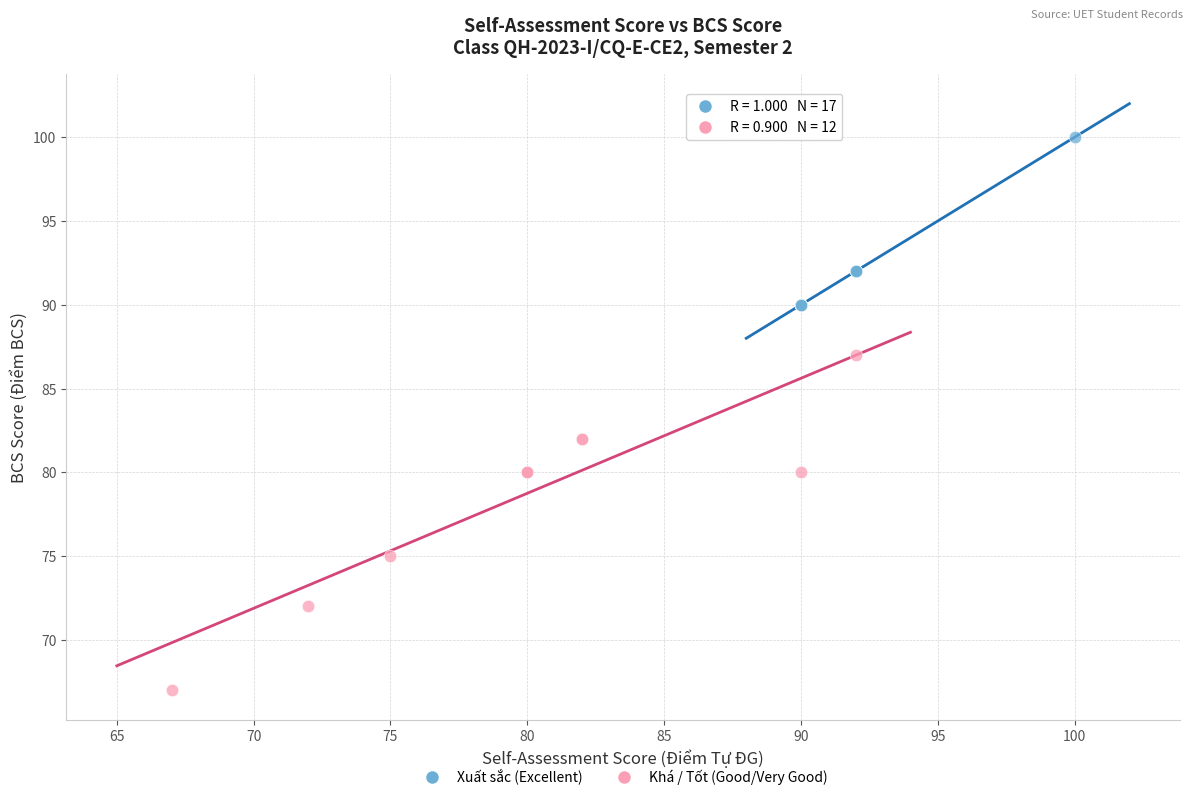

Which series reaches the minimum Y coordinate?

Khá / Tốt (Good/Very Good)